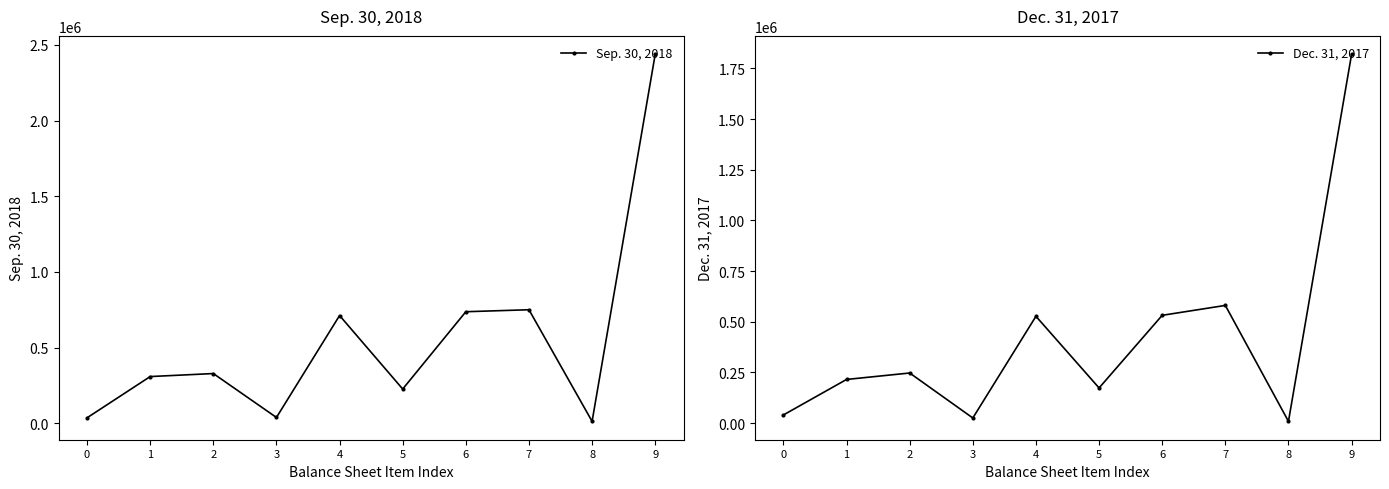

What is the sum of the Sep. 30, 2018 values at 4 and 9?

3149575